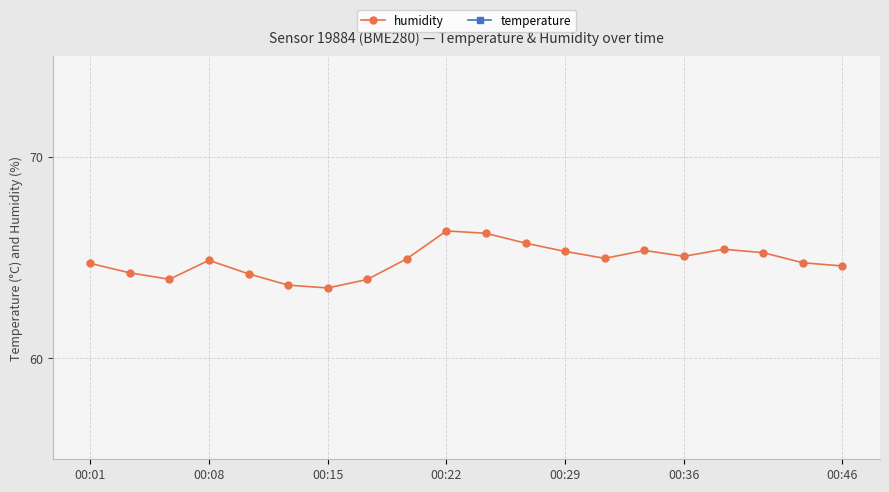

What is the maximum value shown in the chart?

66.3